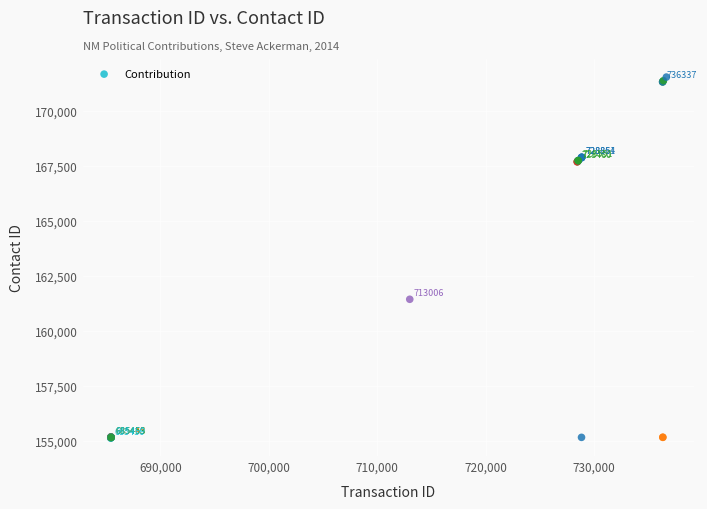

What Y value in the scatter plot is closest to 163335?

161439